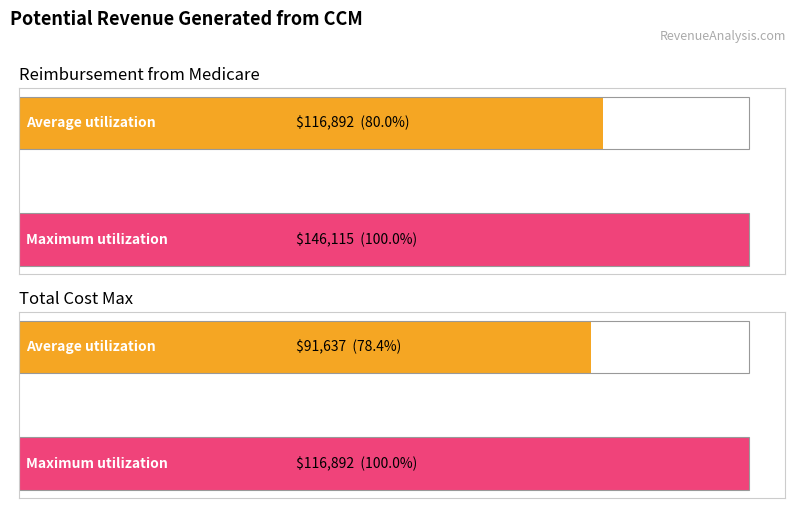

The value of Average utilization at Reimbursement from Medicare is 116891.8. True or false?

True